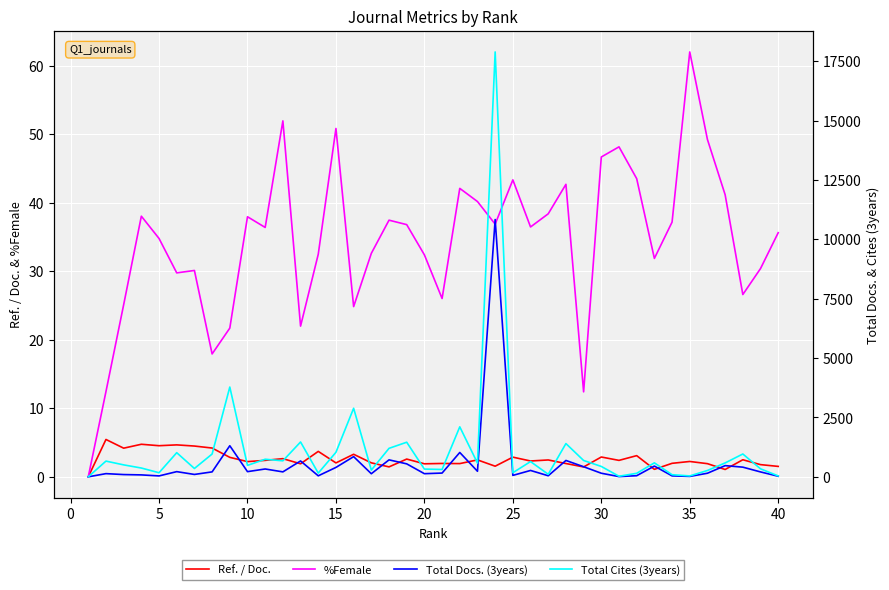

What is the value of the Total Cites (3years) point at the 13th from the left?

1467.0